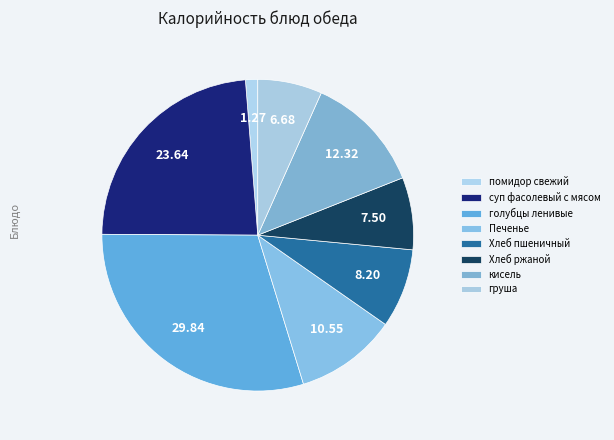

True or false: Хлеб пшеничный accounts for 1% of the total.

False